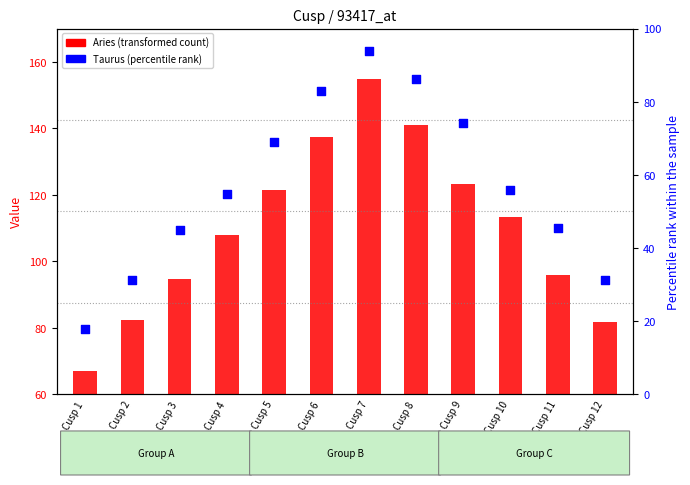

Which series reaches the maximum Y coordinate?

Aries (transformed count)